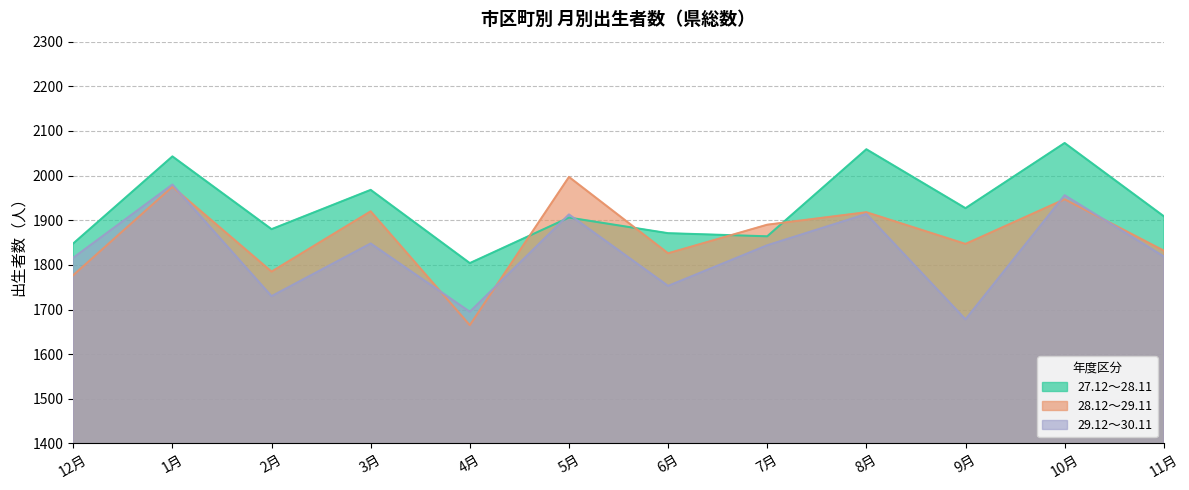

What is the approximate value of 28.12～29.11 at 7月?

1890